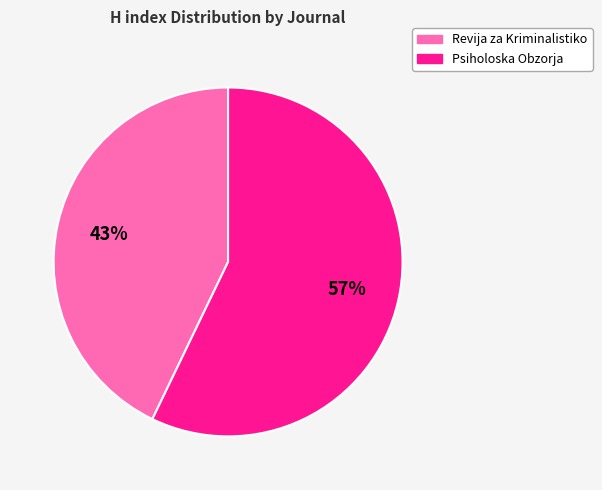

Which category has the smallest portion of the pie?

Revija za Kriminalistiko